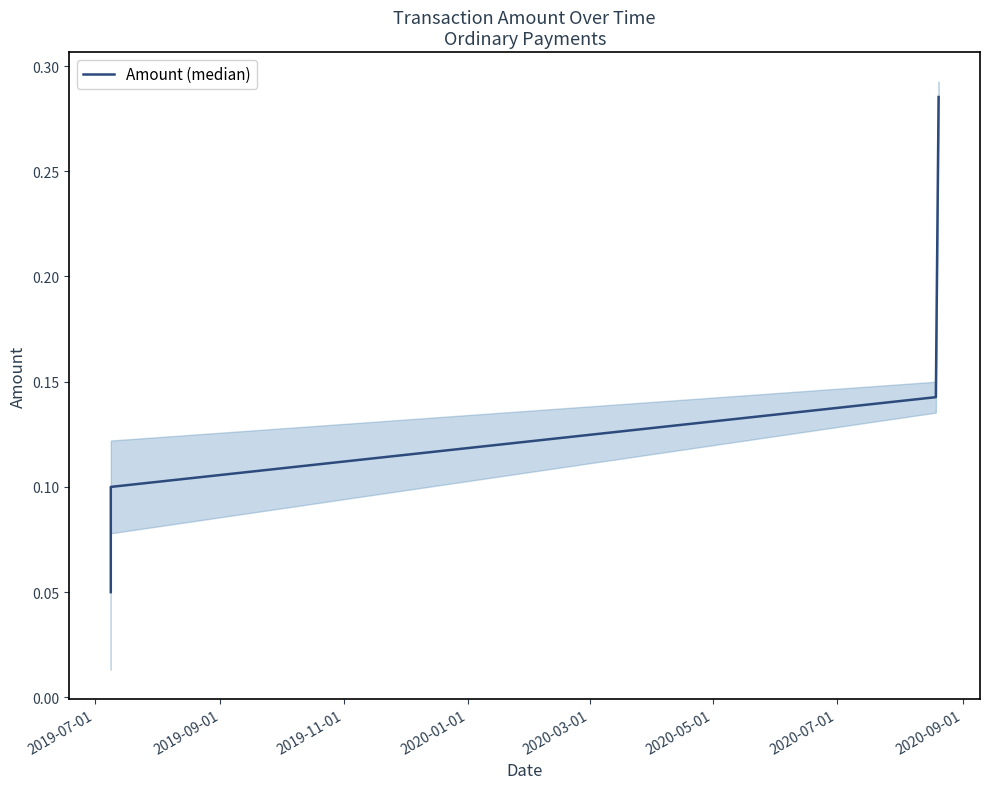

Reading left to right, extract all data points from this chart.

0.1	0.1	0.1	0.3